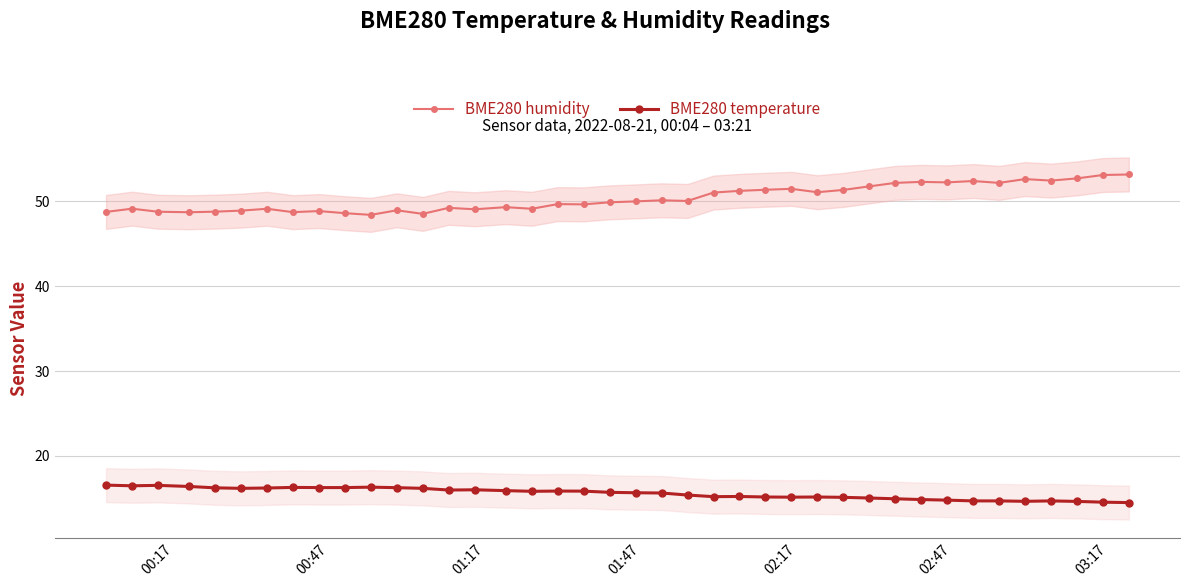

Which series has the widest spread of values?

BME280 humidity